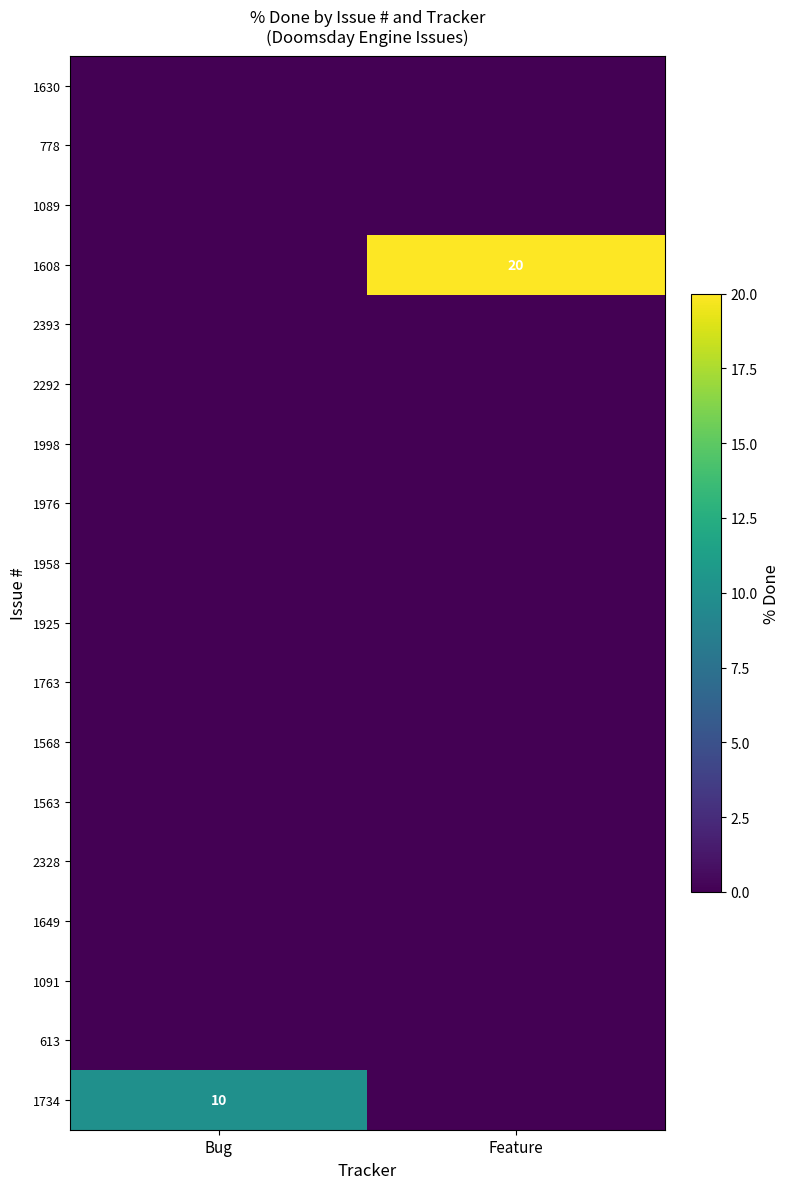

Count the number of data series in this chart.

18